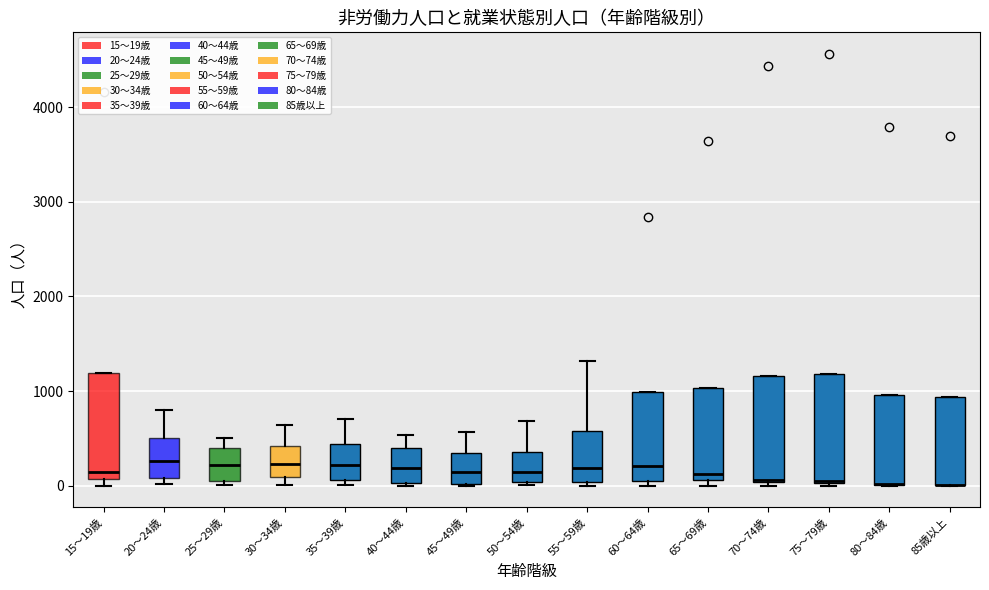

Reading left to right, read every box against the y-axis: the position of its median line, the range the box covers, and the ends of its whiskers. The values are not printed on the chart, so give them approximately, as read against the axis.

15～19歳: median 100 (just above the box's lower edge), box 100 to 1200, whiskers 0 to 1200
20～24歳: median 300, box 100 to 500, whiskers 0 to 800
25～29歳: median 200, box 0 to 400, whiskers 0 (just below the box's lower edge) to 500
30～34歳: median 200, box 100 to 400, whiskers 0 to 600
35～39歳: median 200, box 100 to 400, whiskers 0 to 700
40～44歳: median 200, box 0 to 400, whiskers 0 to 500
45～49歳: median 100, box 0 to 300, whiskers 0 to 600
50～54歳: median 100, box 0 to 400, whiskers 0 (just below the box's lower edge) to 700
55～59歳: median 200, box 0 to 600, whiskers 0 (just below the box's lower edge) to 1300
60～64歳: median 200, box 0 to 1000, whiskers 0 (just below the box's lower edge) to 1000
65～69歳: median 100 (just above the box's lower edge), box 100 to 1000, whiskers 0 to 1000
70～74歳: median 100, box 0 to 1200, whiskers 0 (just below the box's lower edge) to 1200
75～79歳: median 0 (drawn on the box's lower edge), box 0 to 1200, whiskers 0 to 1200
80～84歳: median 0 (drawn on the box's lower edge), box 0 to 1000, whiskers 0 to 1000
85歳以上: median 0 (drawn on the box's lower edge), box 0 to 900, whiskers 0 to 900